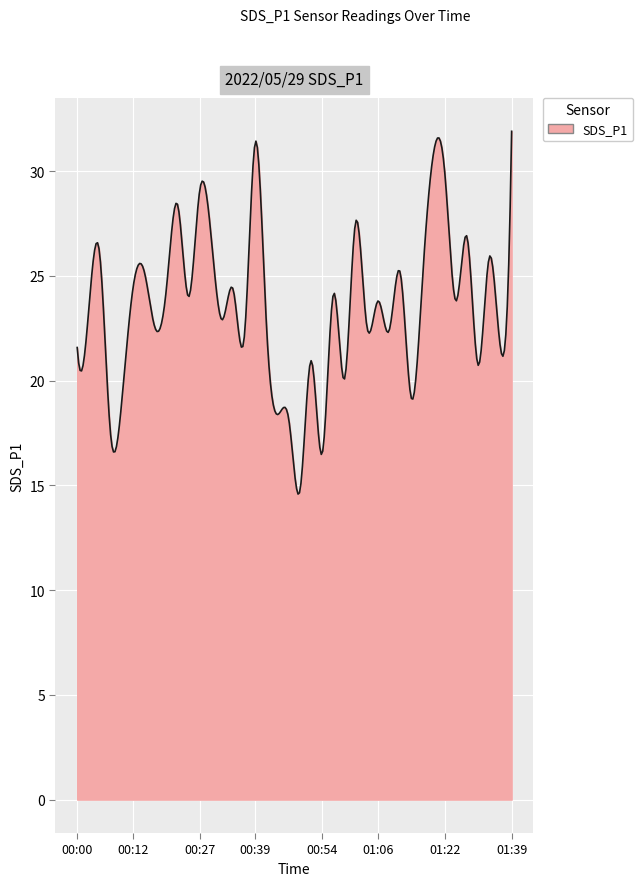

What is the smallest value displayed?

14.6